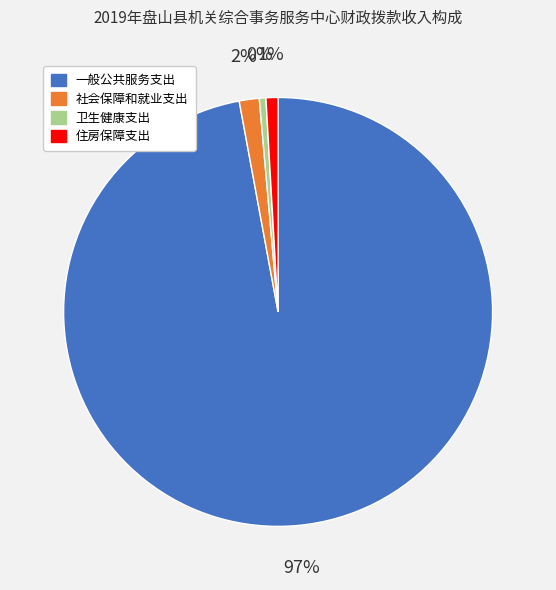

Which category has the biggest portion of the pie?

一般公共服务支出